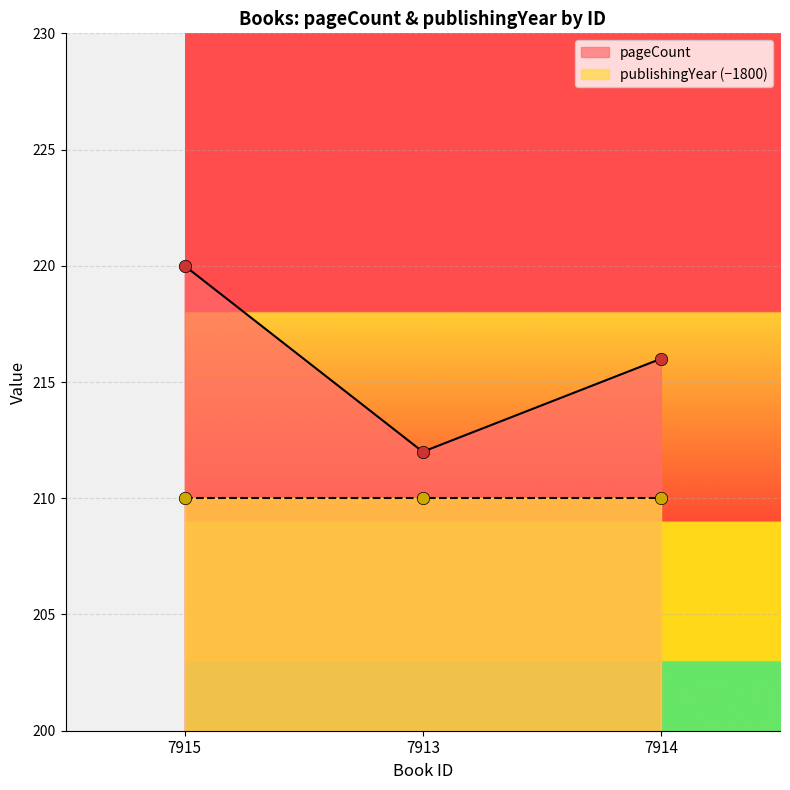

Approximately how many times larger is the value at 7913 compared to 7914?

1.0